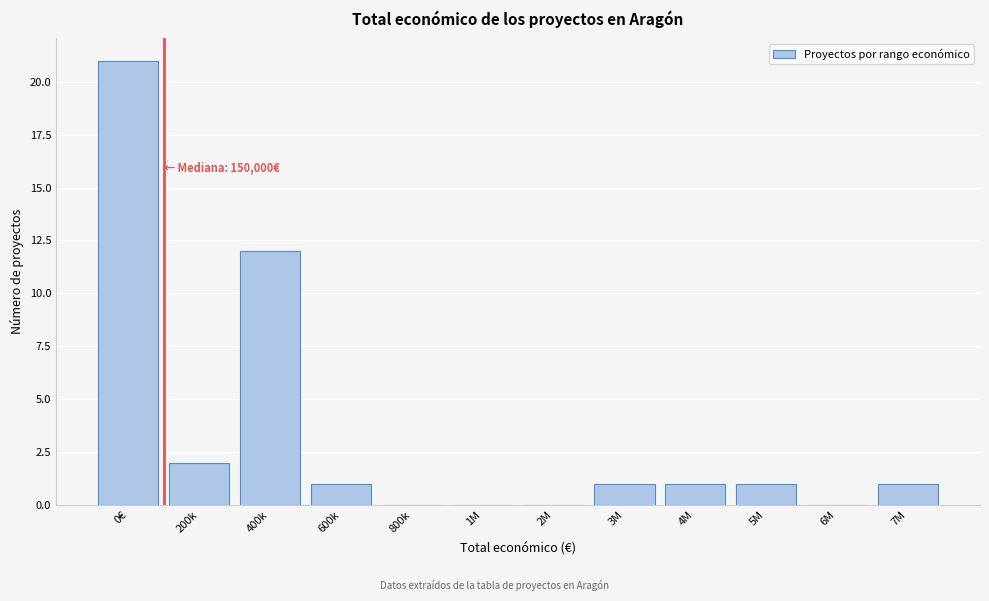

Reading left to right, list all the values displayed in this chart.

0€=21	200k=2	400k=12	600k=1	800k=0	1M=0	2M=0	3M=1	4M=1	5M=1	6M=0	7M=1